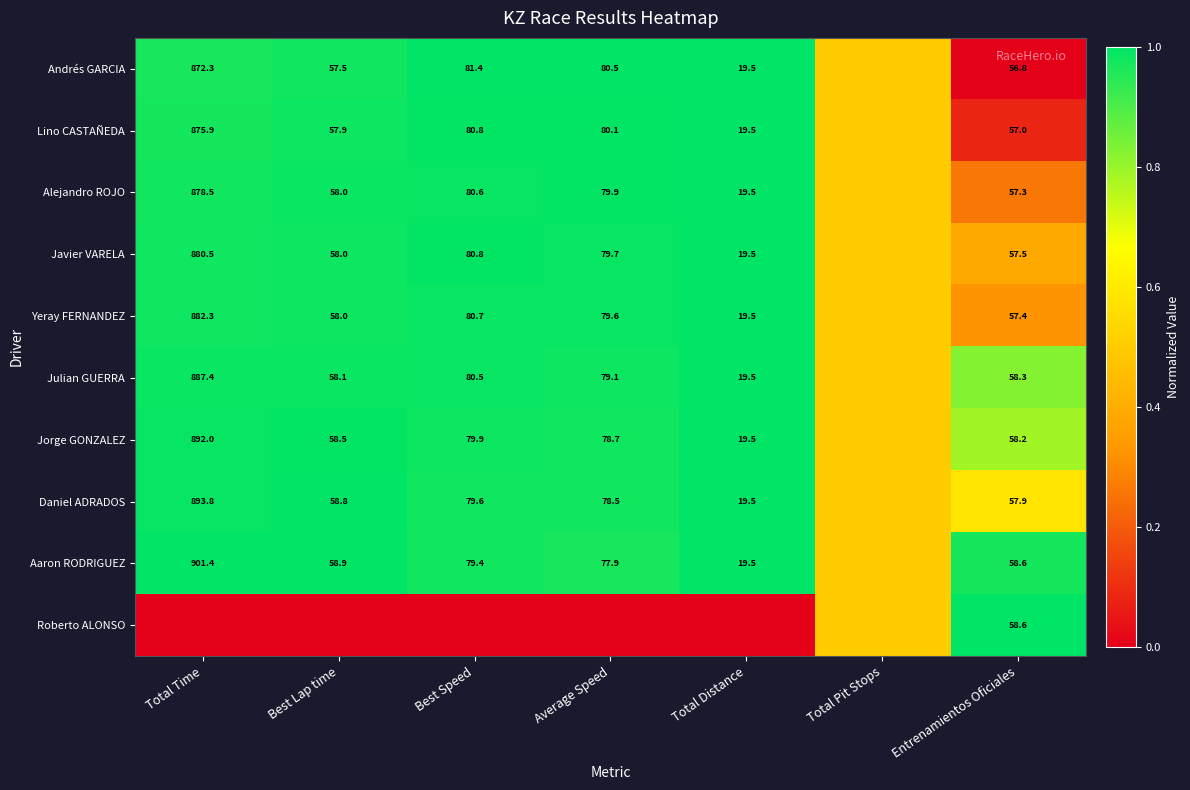

Is the value of Daniel ADRADOS at Average Speed greater than the value of Jorge GONZALEZ at Total Time?

No